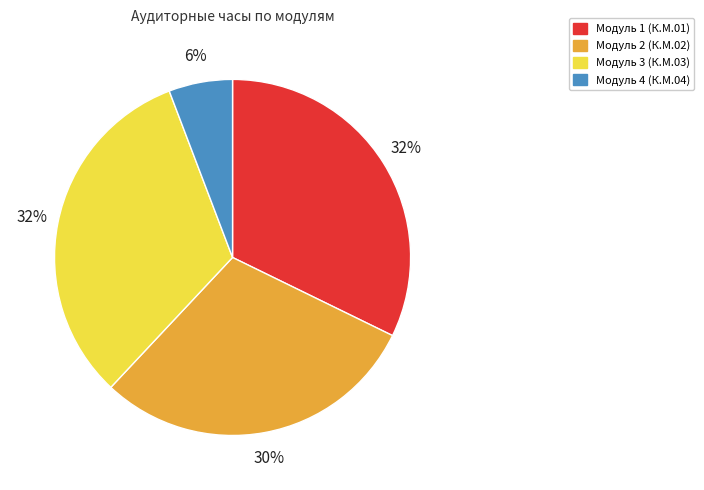

To the nearest percent, what portion does Модуль 3 (К.М.03) represent?

32%